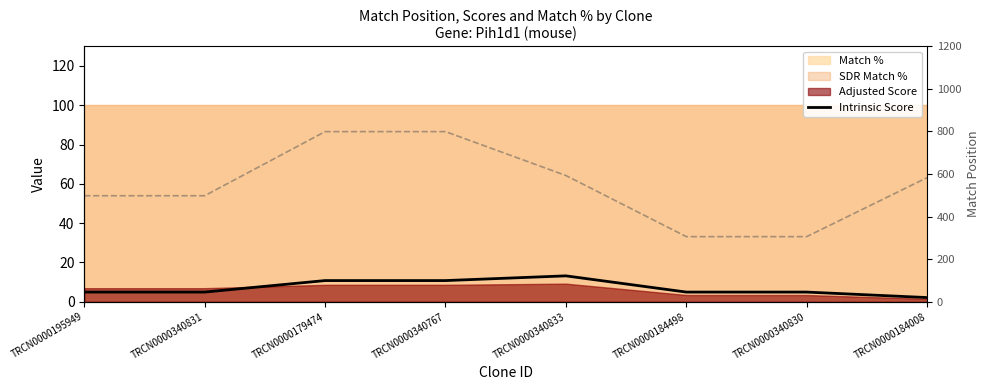

What is the label of the 6th point from the left?

TRCN0000184498